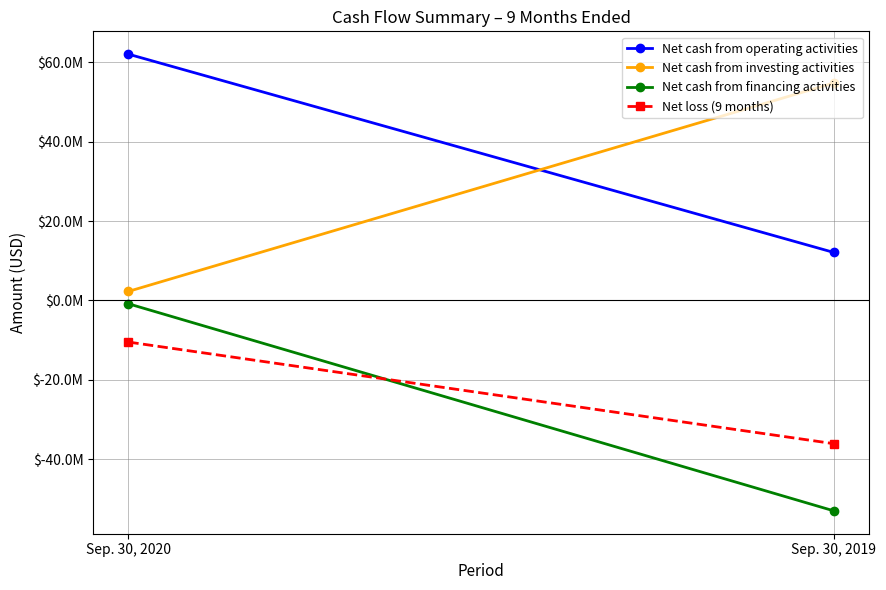

At which label is Net cash from financing activities closest to -26937000?

Sep. 30, 2020